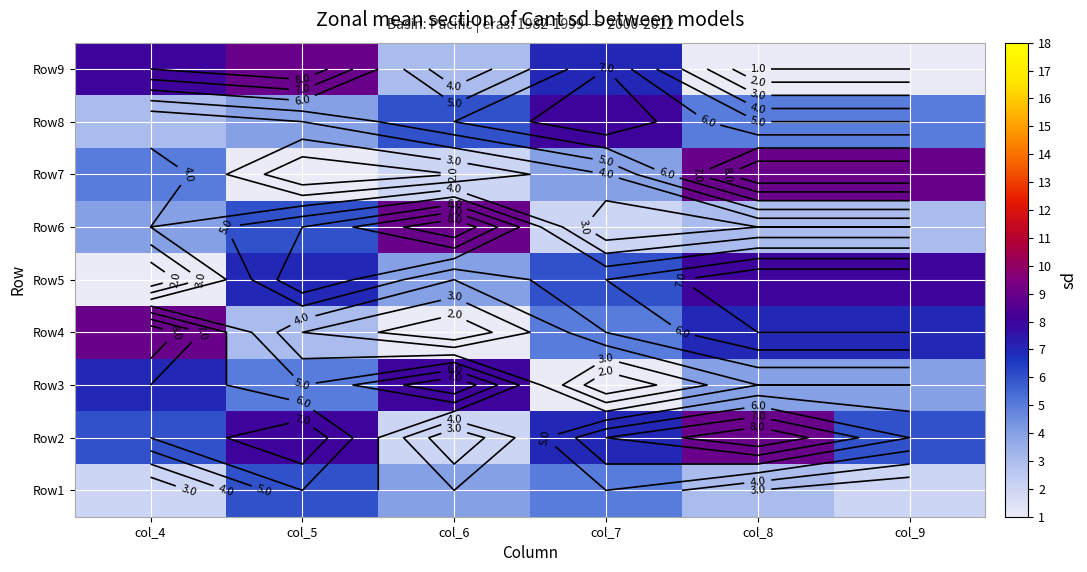

How many data points in Row5 are above 7?

2